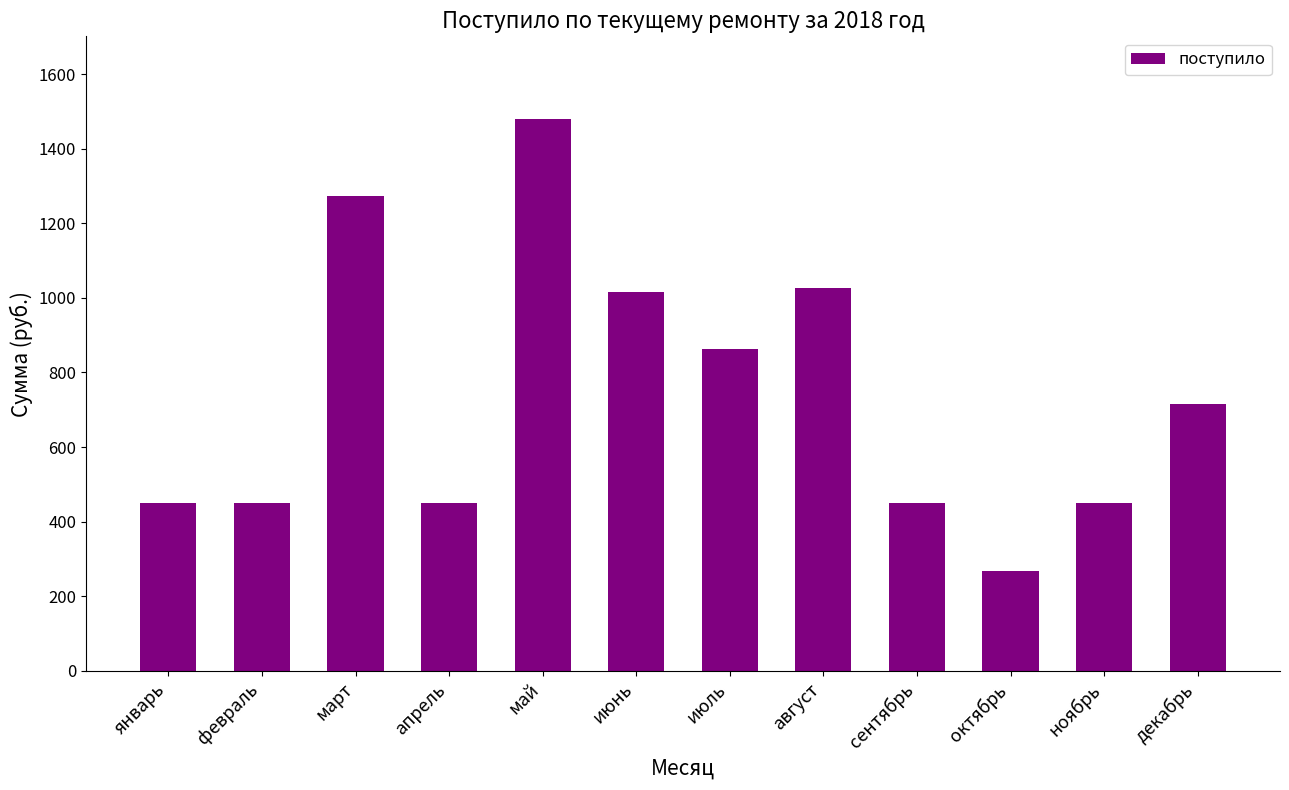

What is the ratio of the value at апрель to the value at февраль?

1.0